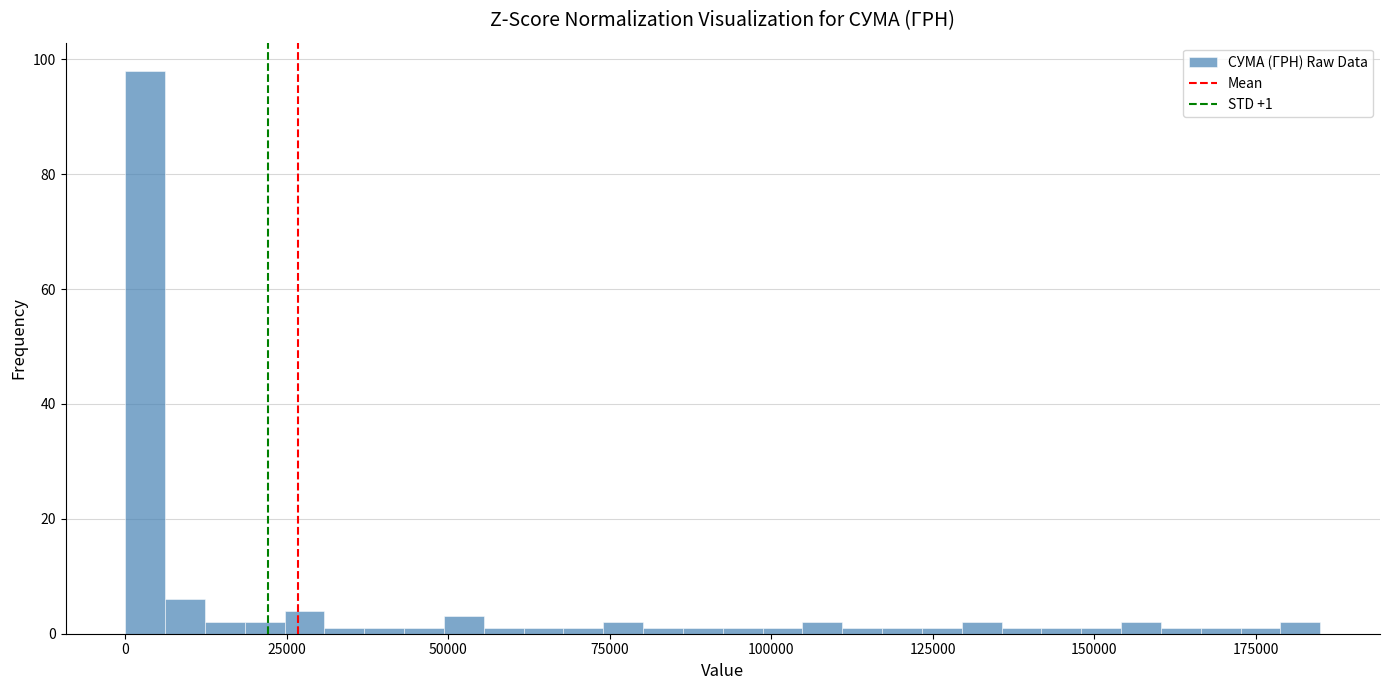

Around what value on the x-axis is the tallest bar? Give the approximate position of its centre, as read against the axis.

5000